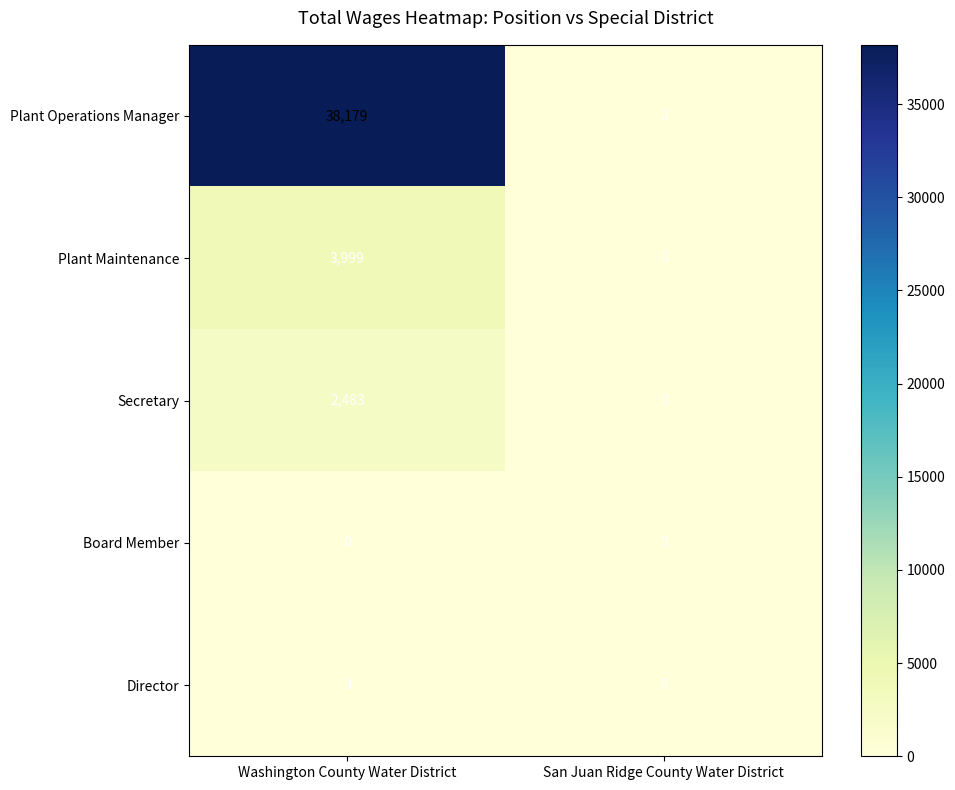

What is the total value across all series at Washington County Water District?

44661